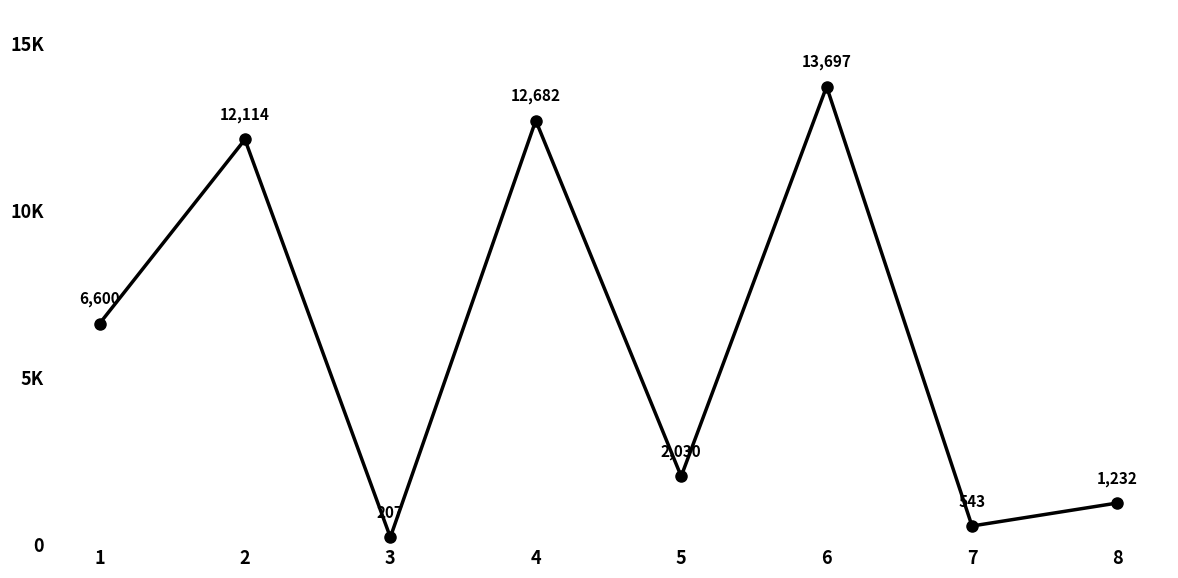

Is this an area chart (filled region under the line)?

No